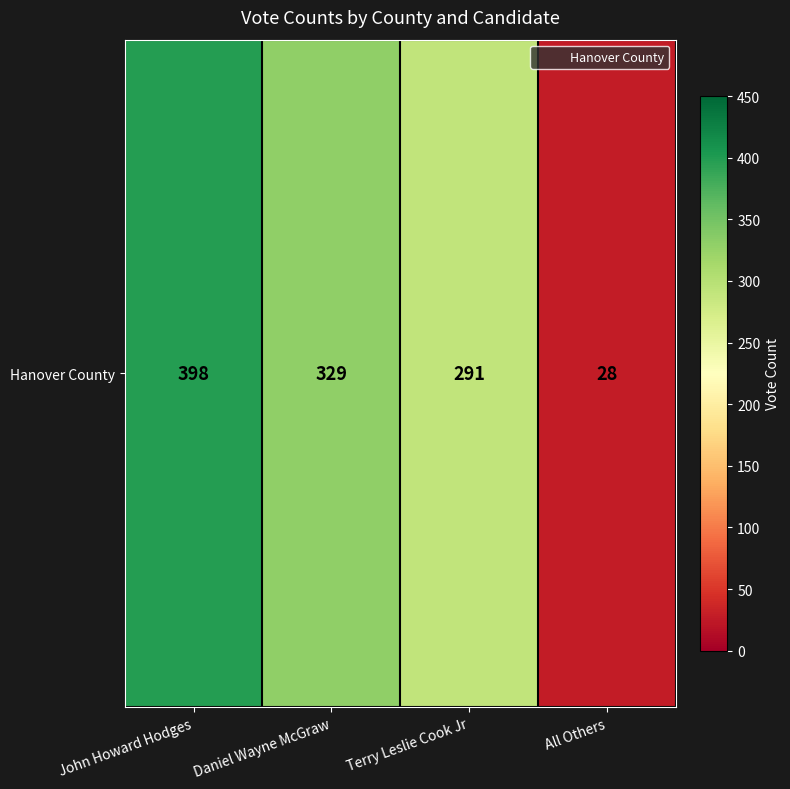

Between Terry Leslie Cook Jr and John Howard Hodges, which is larger?

John Howard Hodges